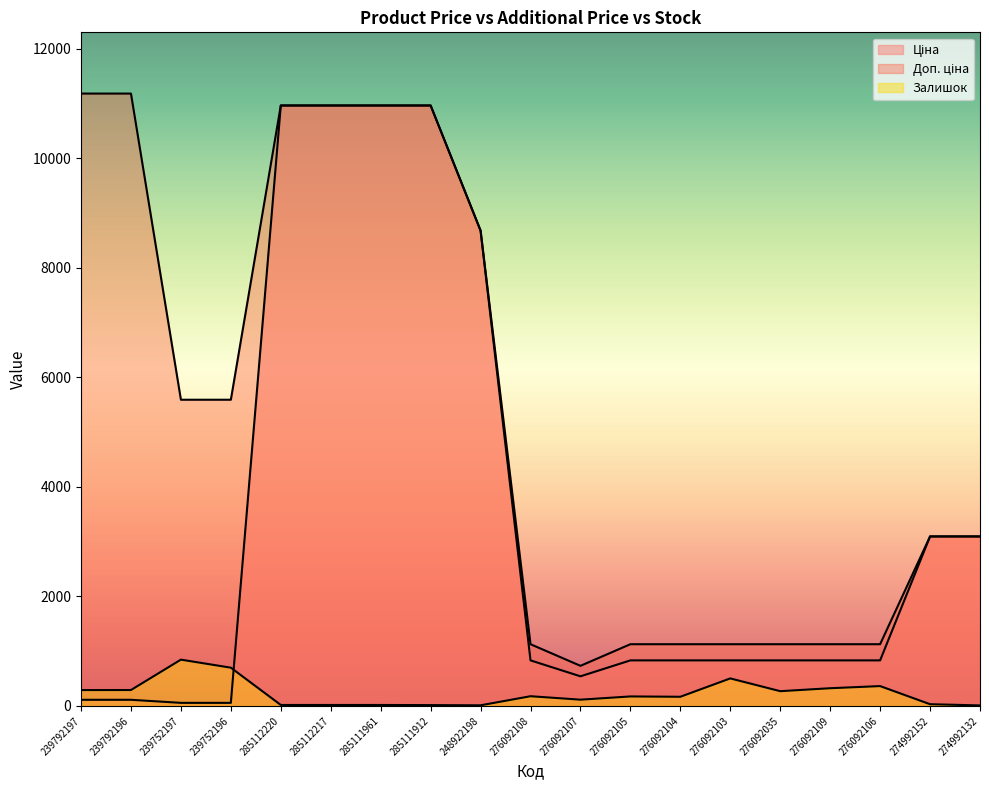

The value of Ціна at 285112220 is 10964.4. True or false?

True